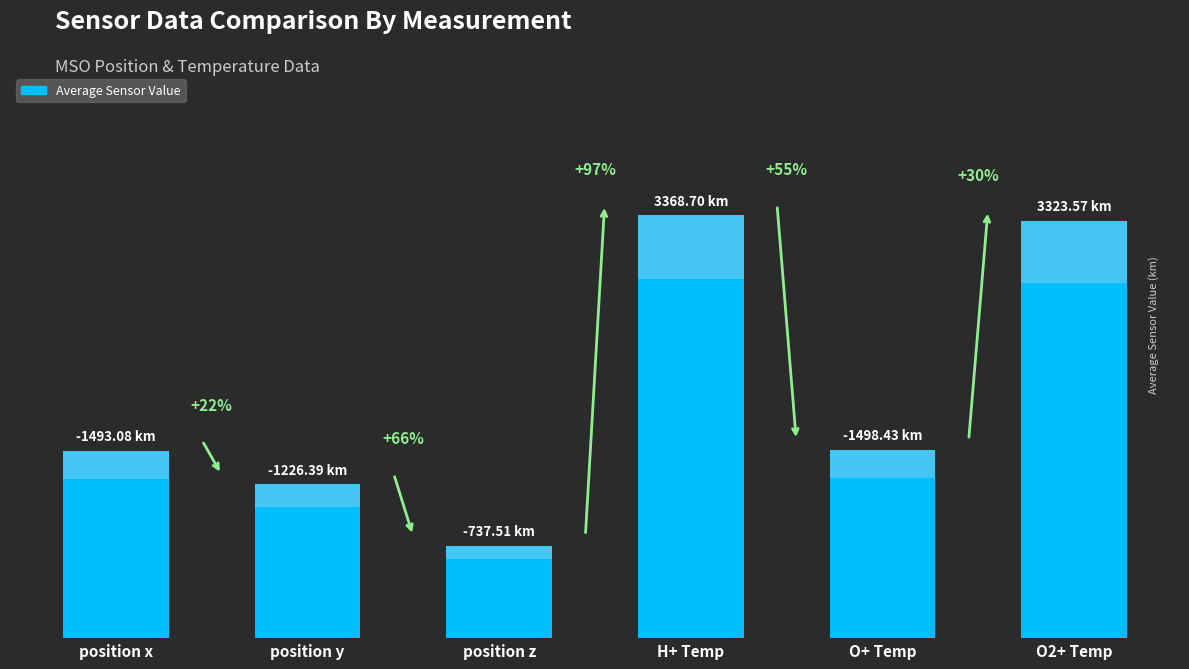

What value does the data have at O+ Temp?

1498.4